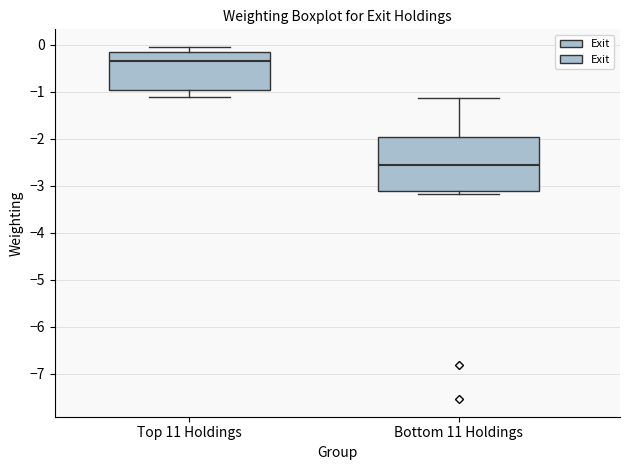

Which box's median line is the highest?

Top 11 Holdings